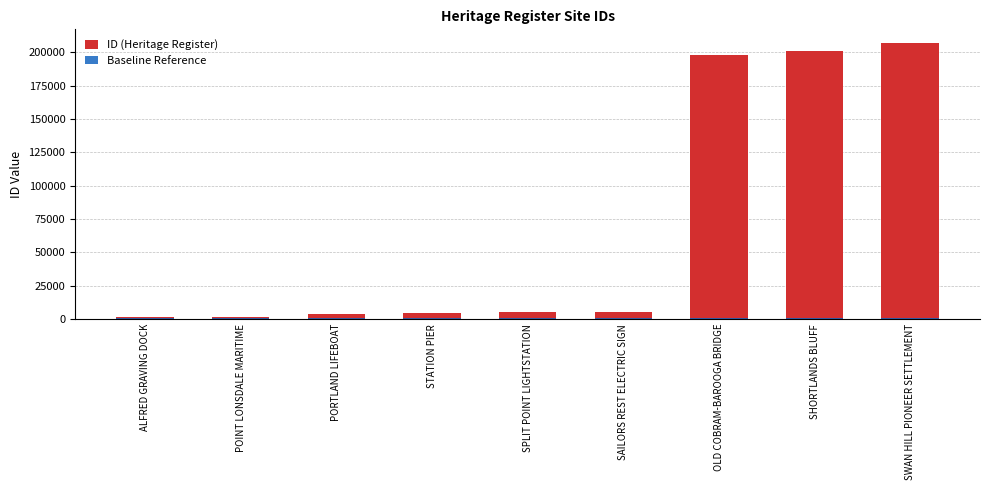

Reading left to right, what are all the values shown in this chart?

ID (Heritage Register): 1231	1693	3741	4603	4943	4953	197955	200972	206822
Baseline Reference: 1000	1000	1000	1000	1000	1000	1000	1000	1000